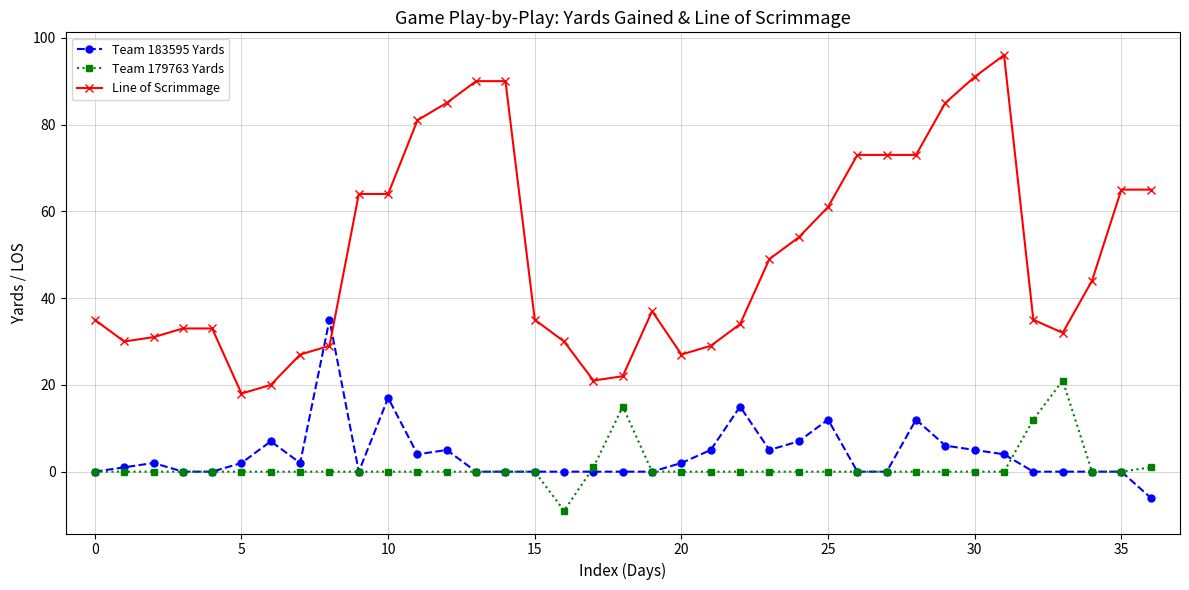

Which series has the largest total across all categories?

Line of Scrimmage